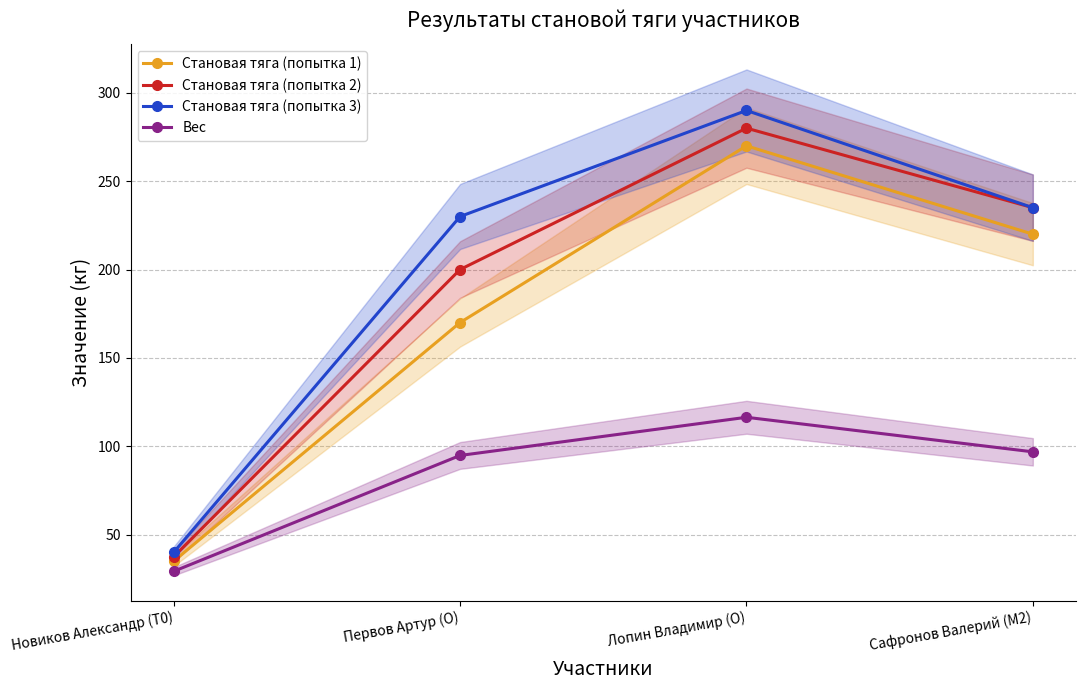

The Становая тяга (попытка 3) series shows 25.5 at Новиков Александр (T0). True or false?

False